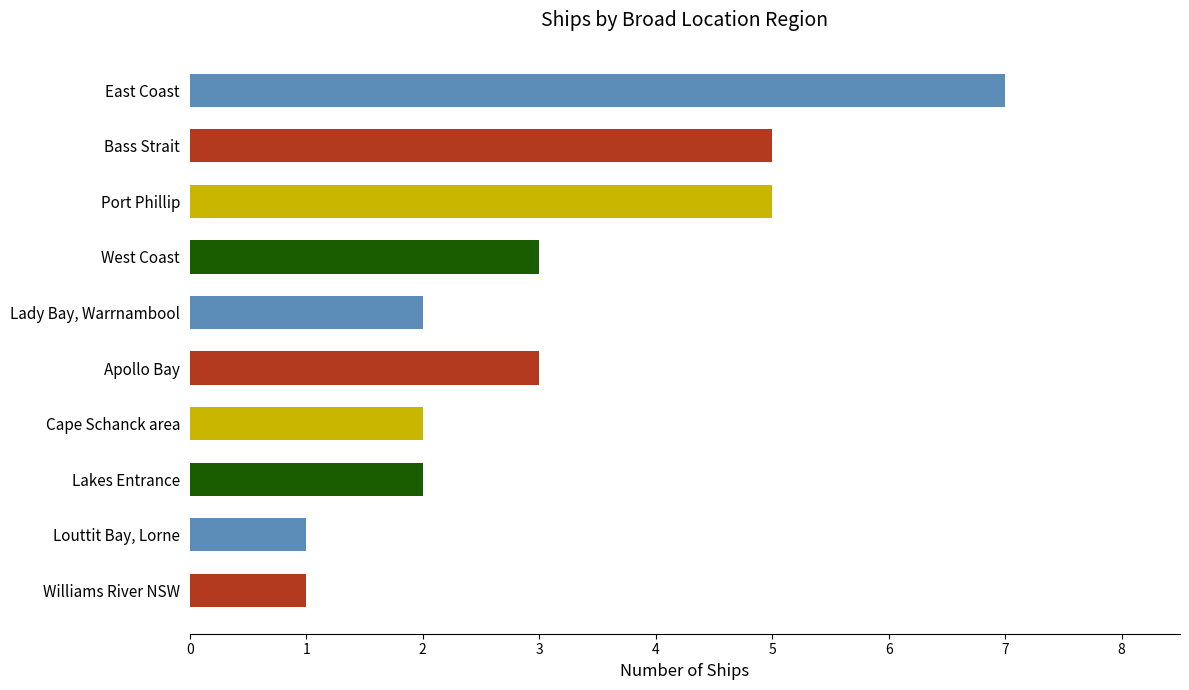

Which has a higher value, Bass Strait or Cape Schanck area?

Bass Strait